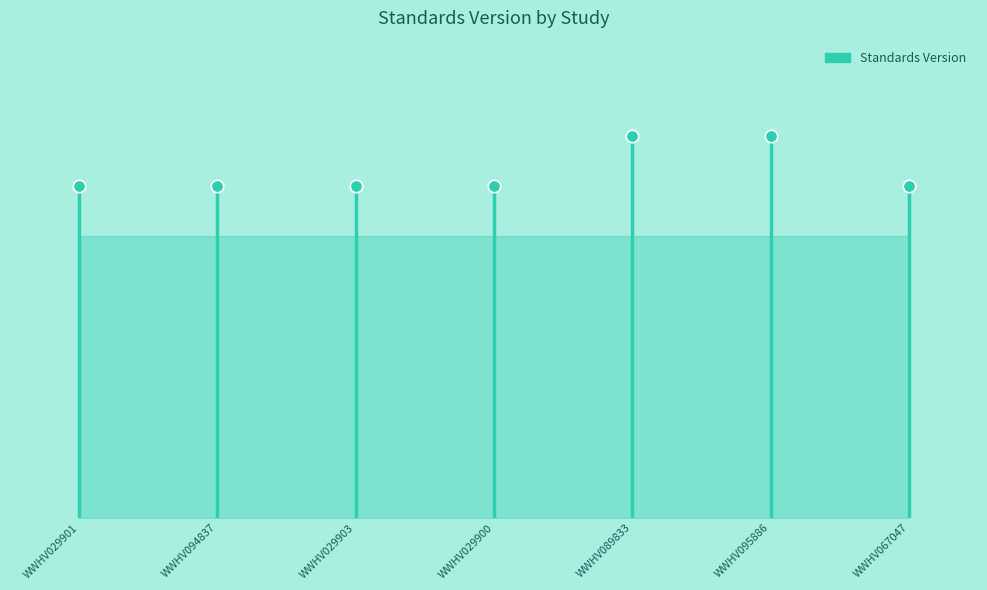

Which has a higher value, WWHV029900 or WWHV094837?

WWHV029900